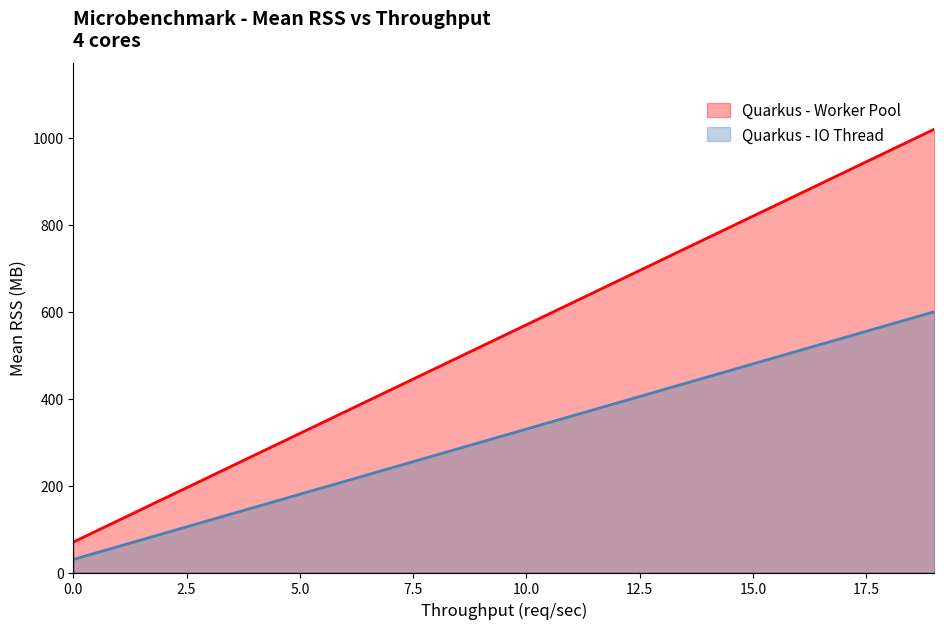

Which series contains the highest Y value?

Quarkus - Worker Pool